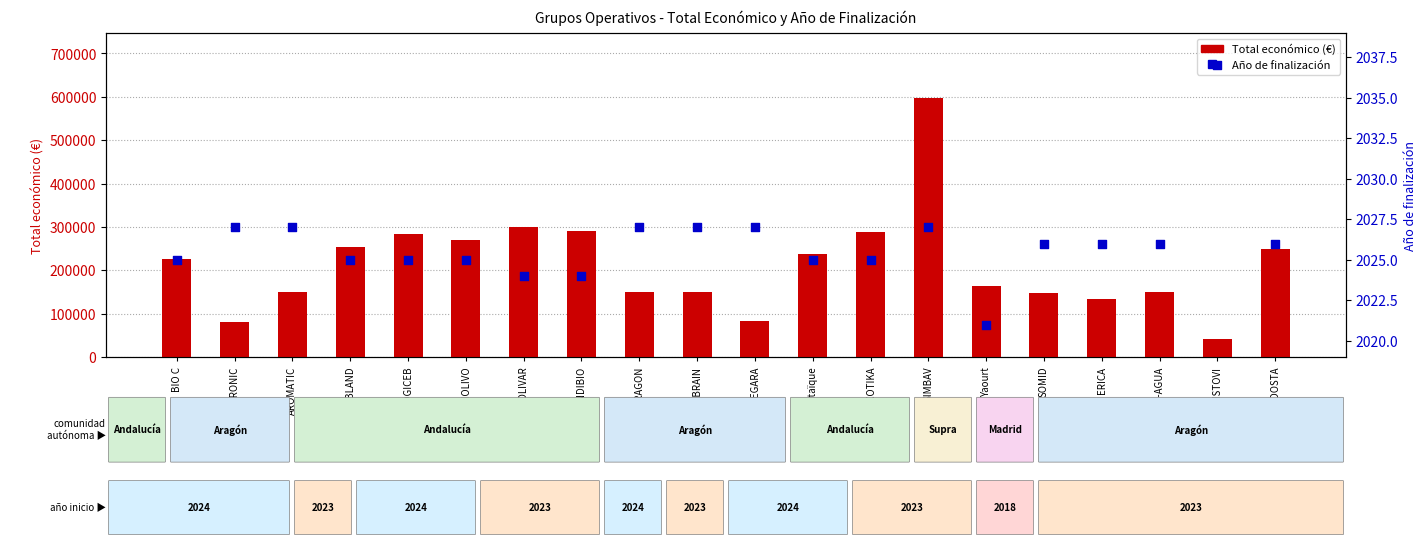

Which series has the widest spread of Y values?

Total económico (€)